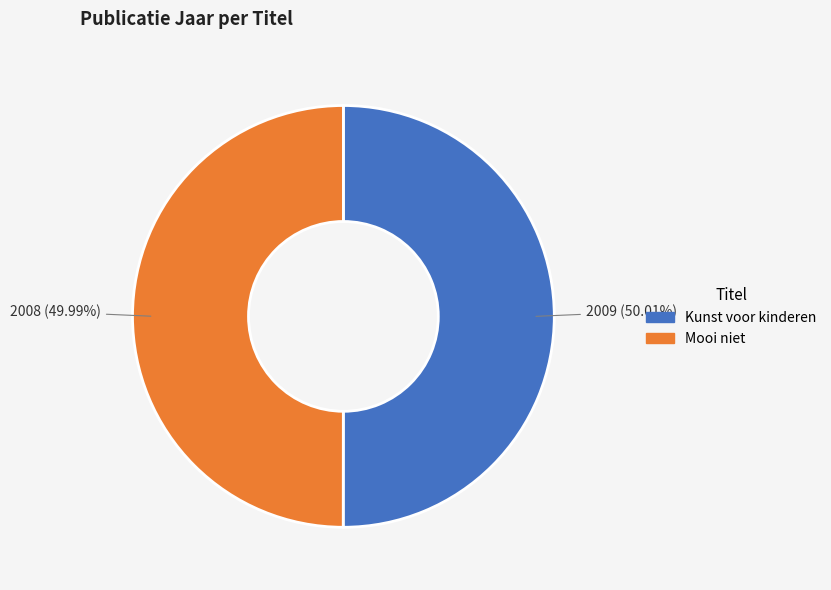

Count the number of slices in the pie.

2